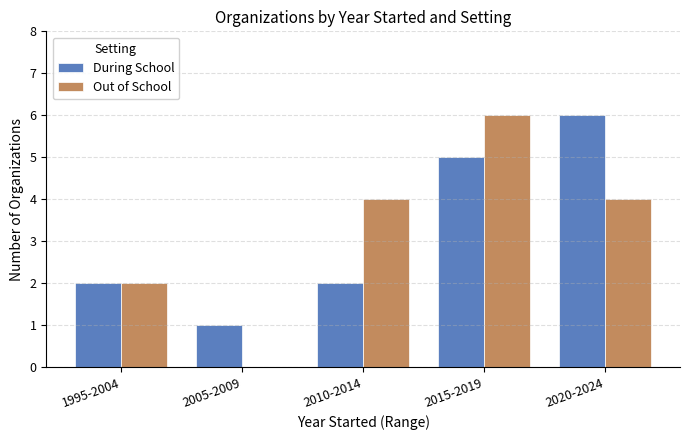

What is the maximum value for During School?

6